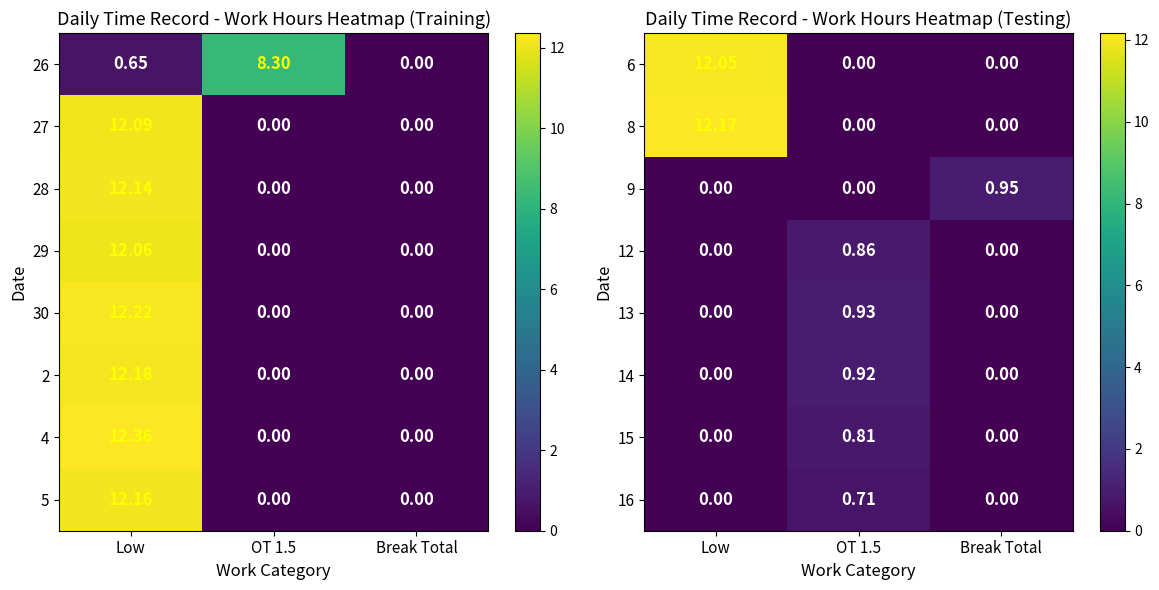

What is the spread (max minus min) of values at OT 1.5?

0.9